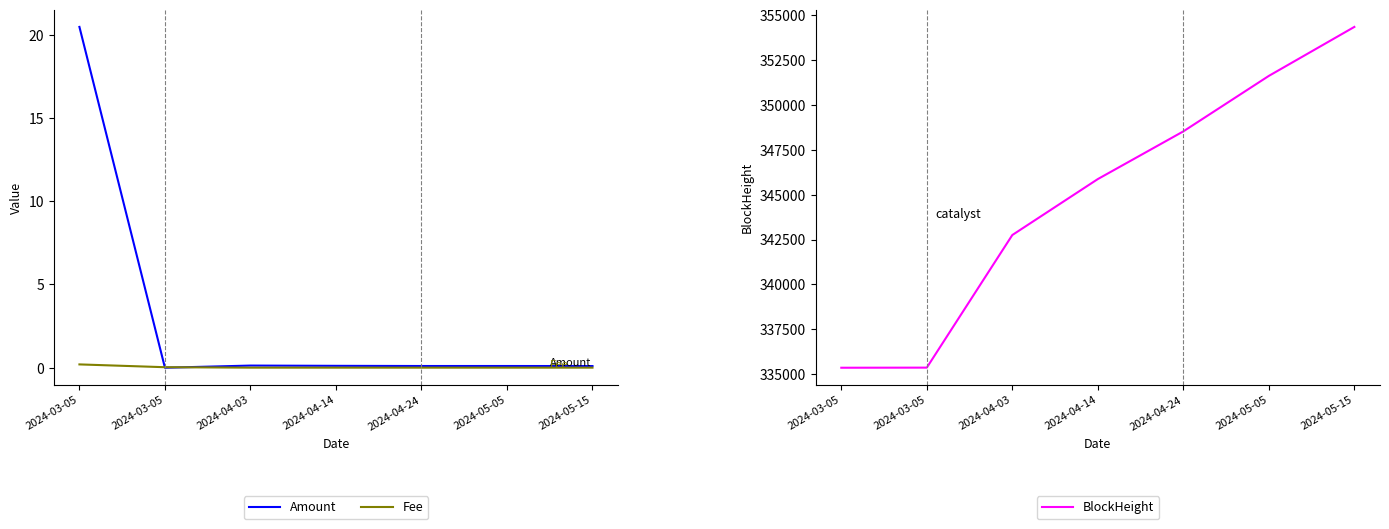

Which series has the largest range (max minus min)?

BlockHeight